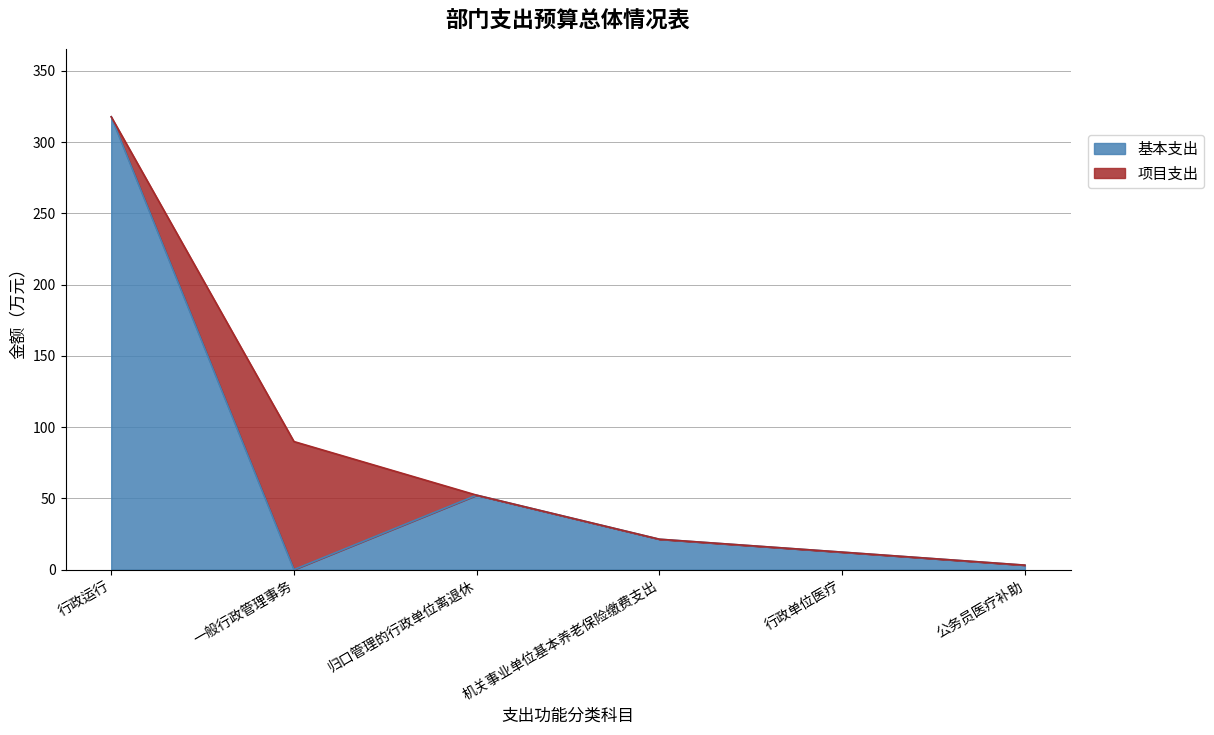

How many lines are shown in the chart?

2